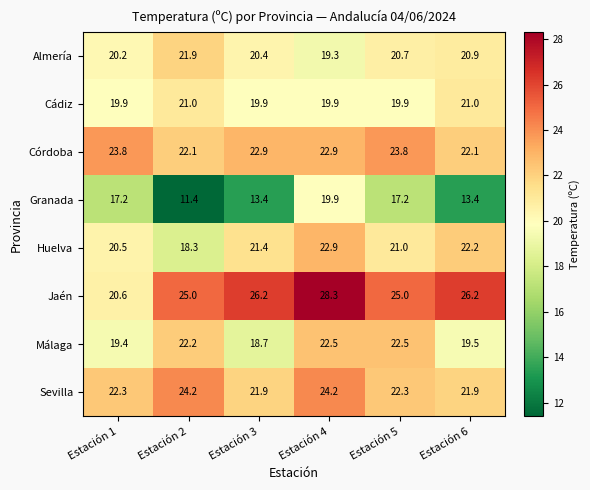

The value of Córdoba at Estación 5 is 23.8. True or false?

True